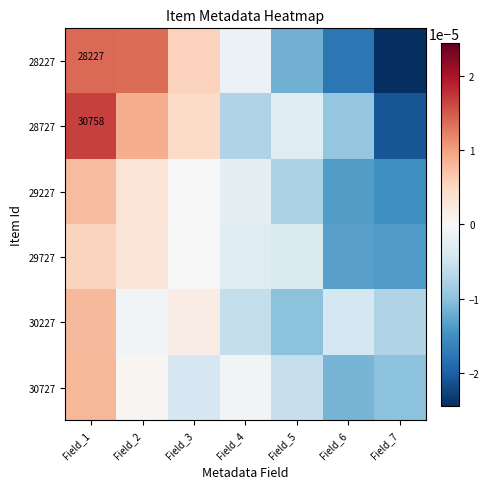

The value of 28227 at Field_1 is 14226.2. True or false?

False